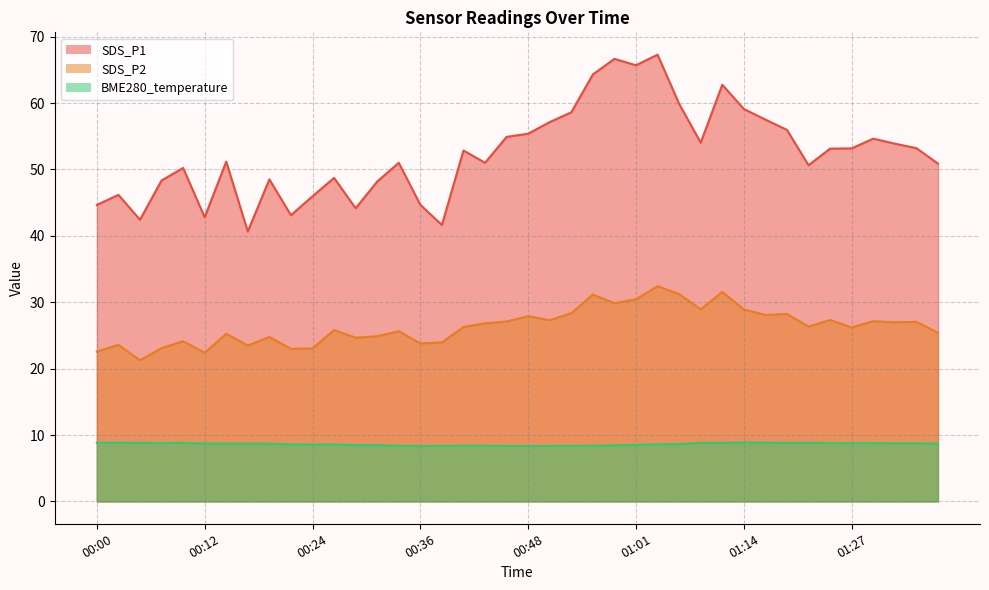

At which category does SDS_P1 reach its first local valley?

00:05